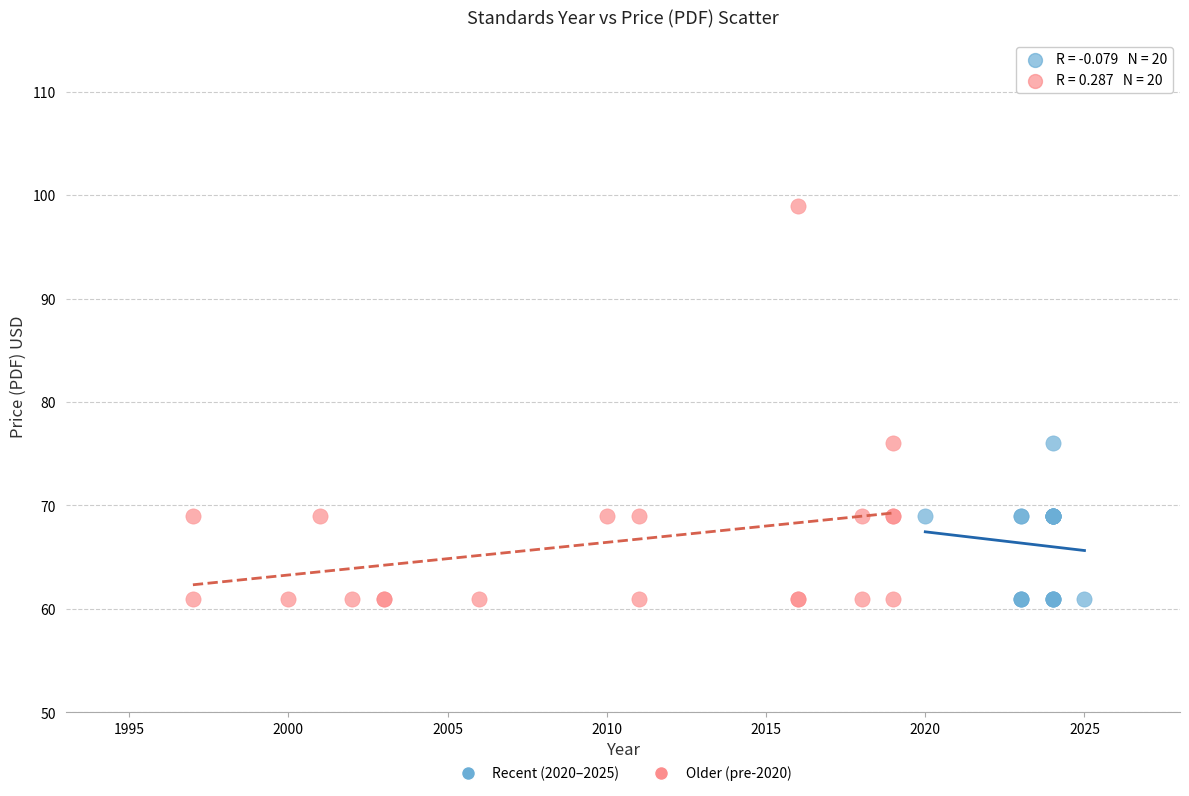

Which series reaches the maximum Y coordinate?

Older (pre-2020)